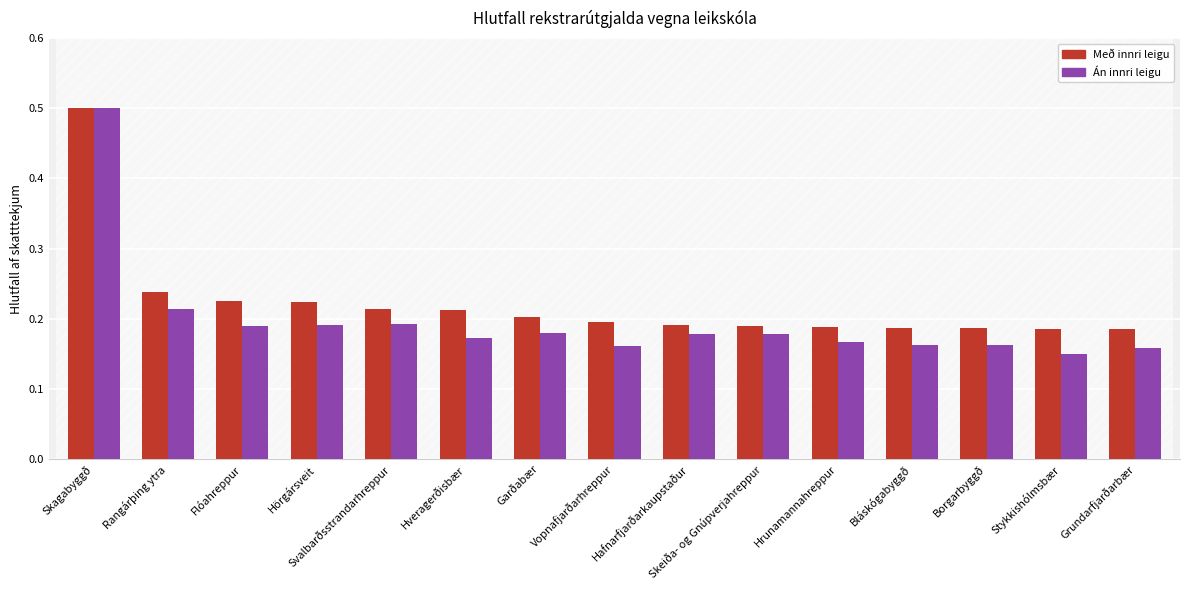

Rank the series at Flóahreppur from highest to lowest value.

Með innri leigu, Án innri leigu